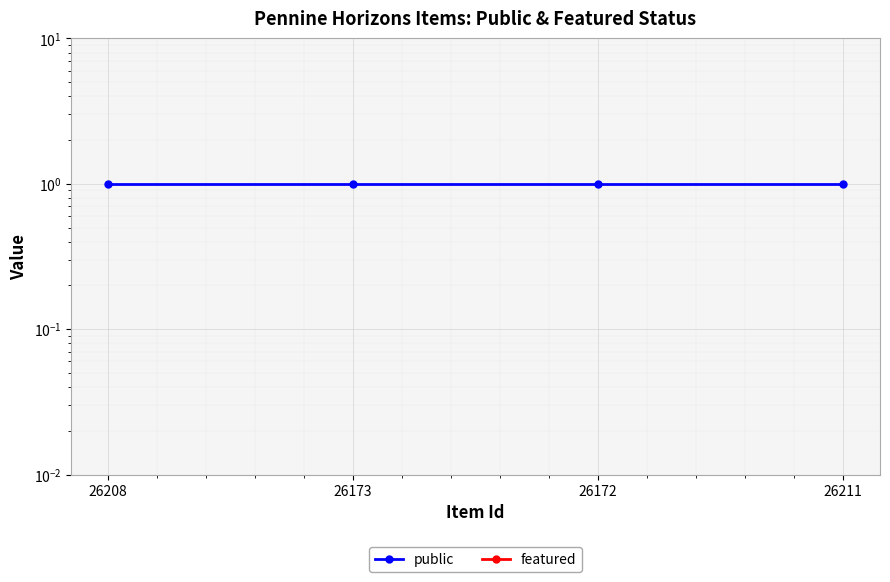

List the series in order of their overall mean, lowest first.

featured, public